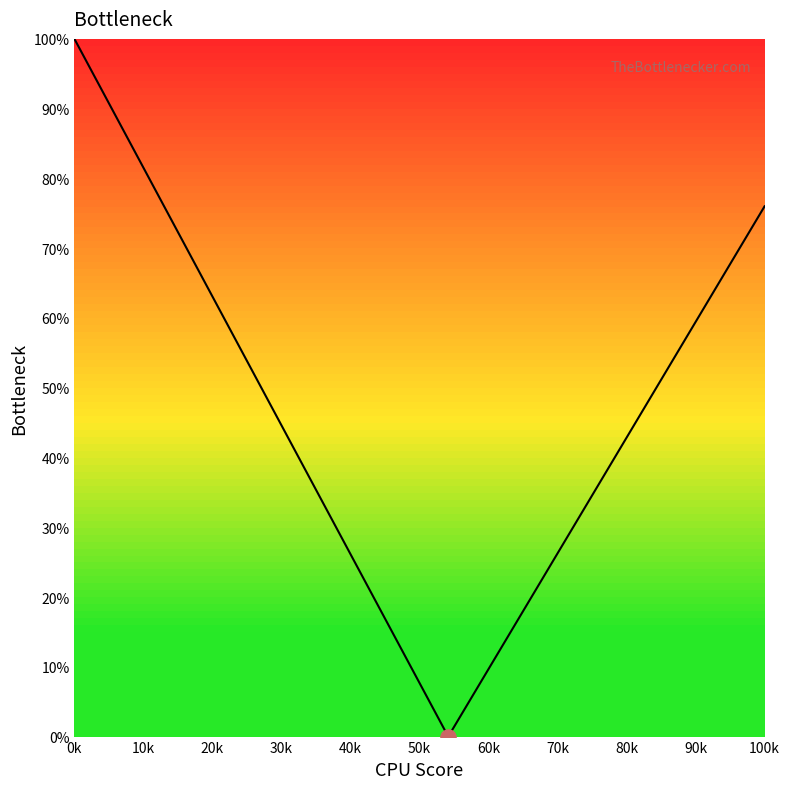

What is the difference between the maximum and minimum values?

100.0